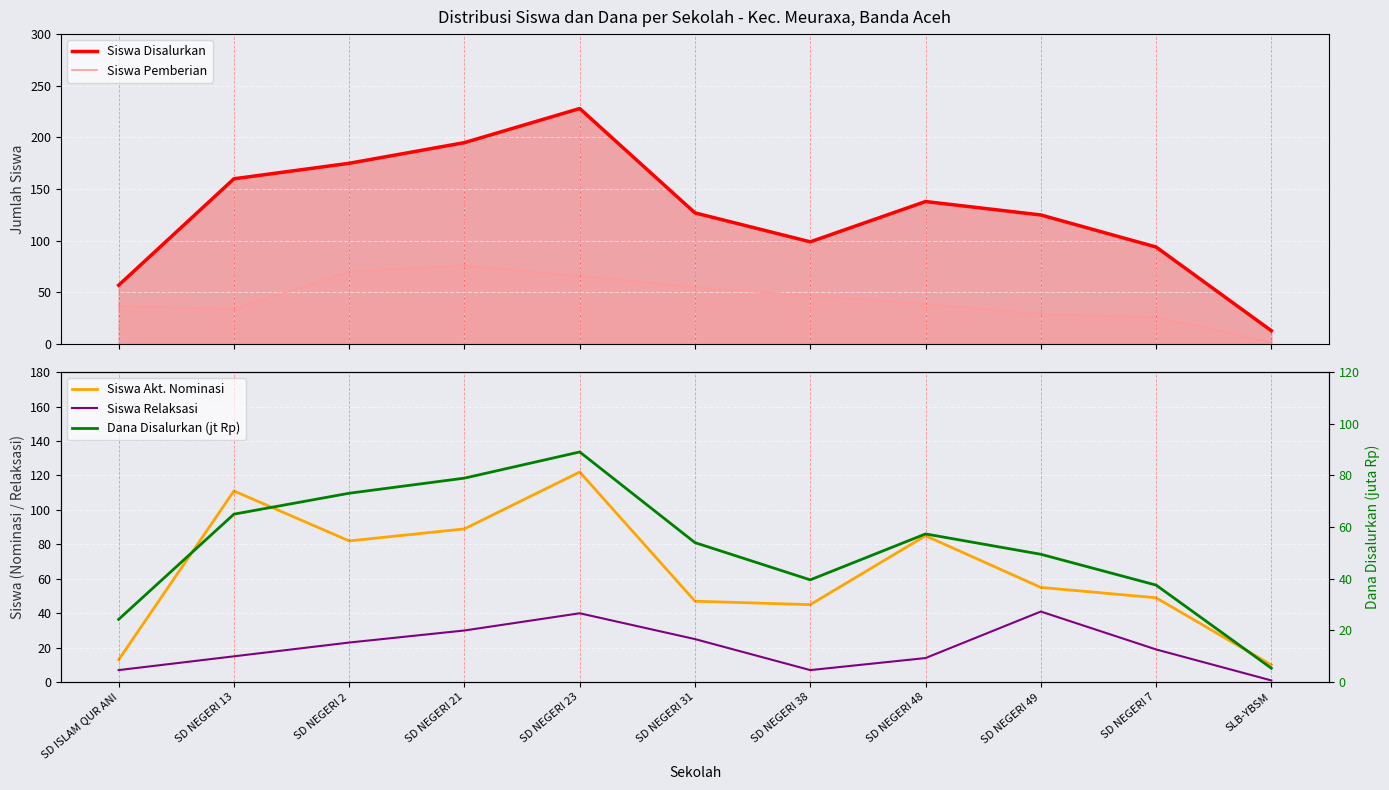

What is the average value of the Dana Disalurkan (jt Rp) series?

52.2